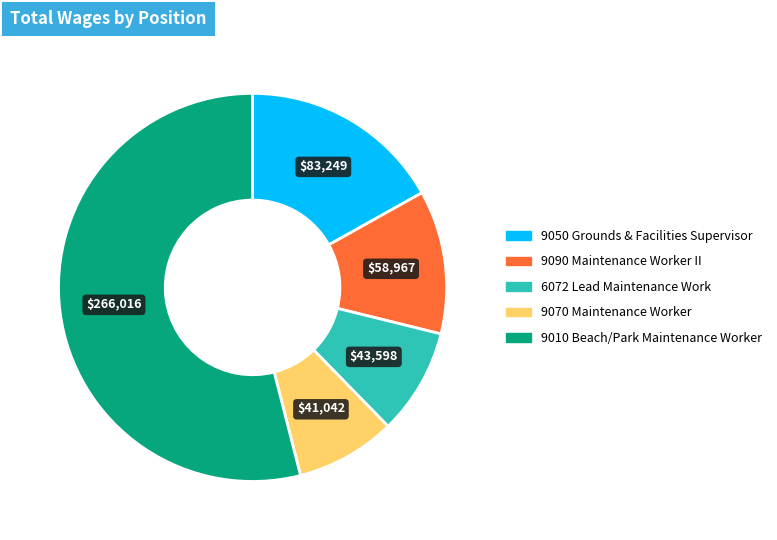

Which slice is the largest?

9010 Beach/Park Maintenance Worker